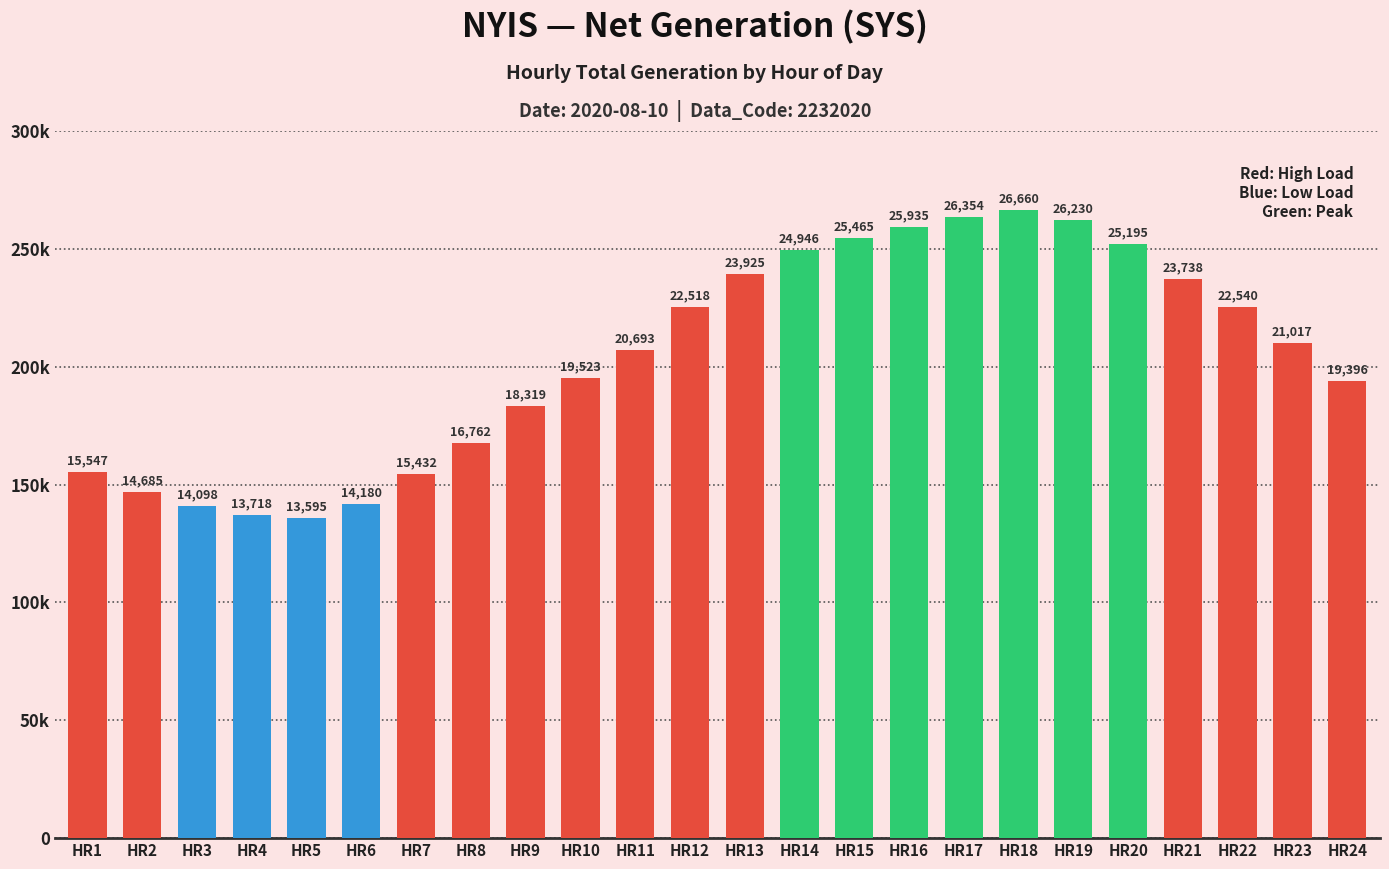

At which label is the value closest to 20127?

HR11